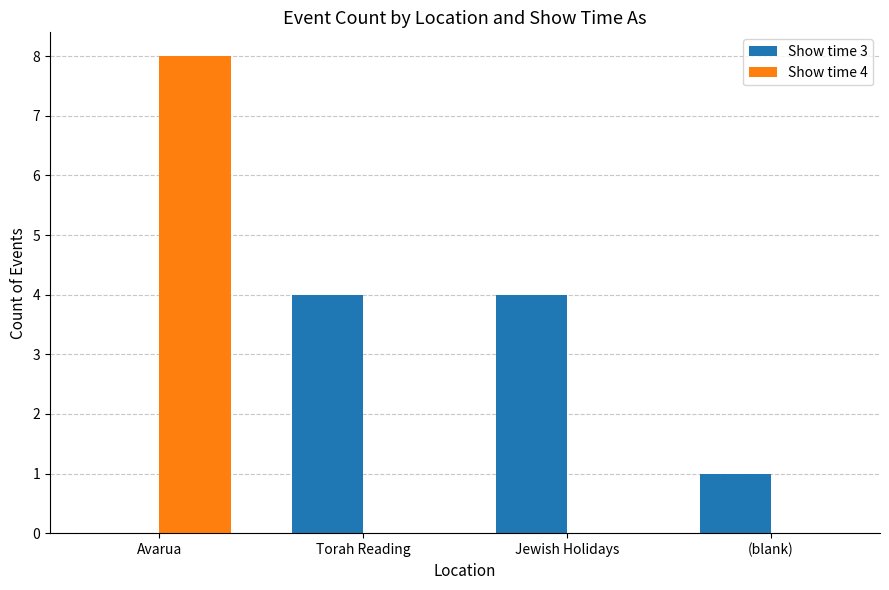

The Show time 4 series shows 0 at Jewish Holidays. True or false?

True